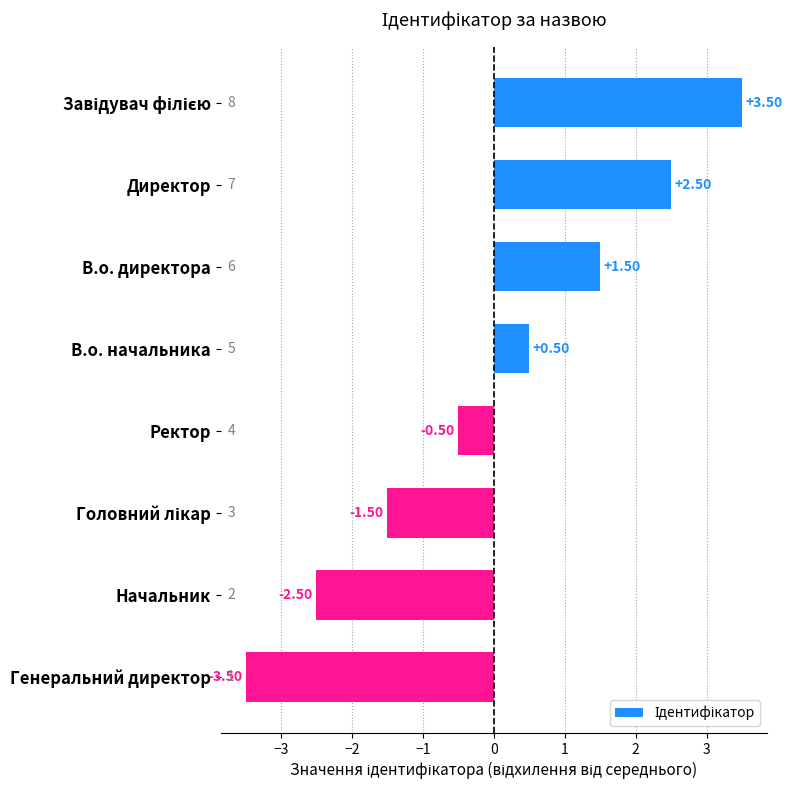

What is the maximum value shown in the chart?

3.5